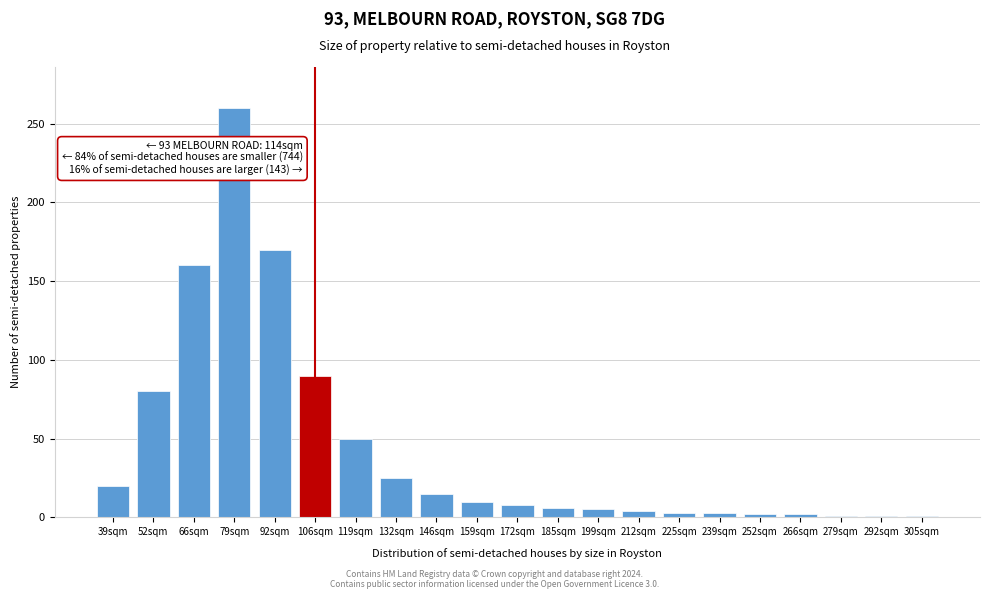

What is the greatest value displayed?

260